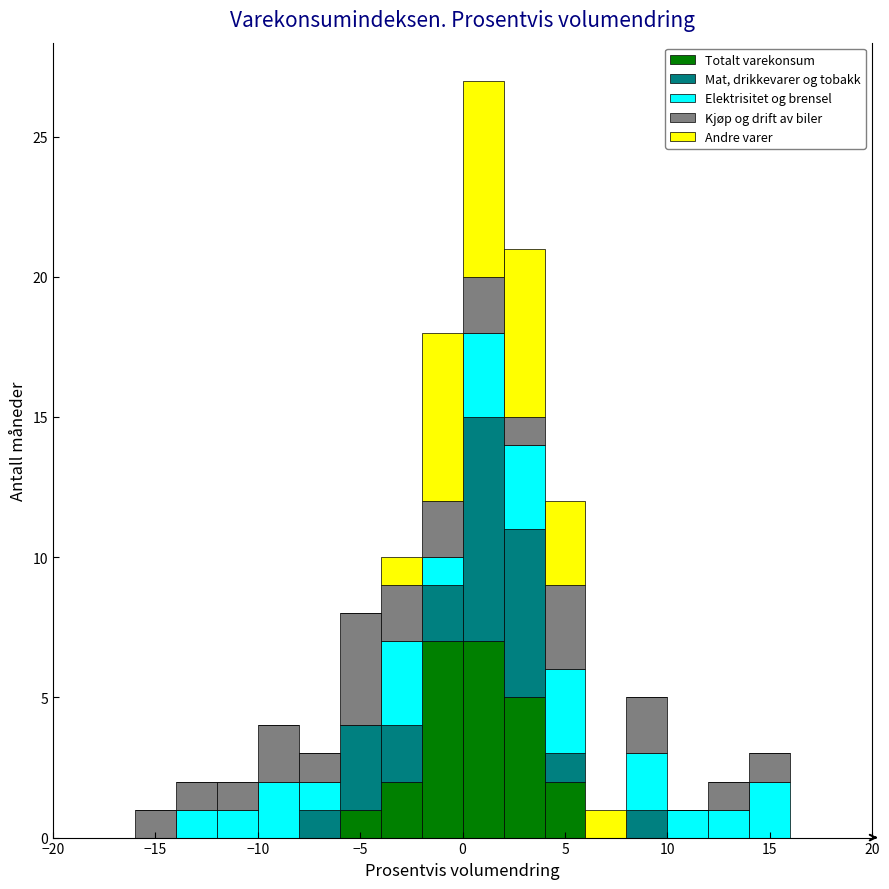

Reading left to right, transcribe this chart: for each stacked bar, give the range it covers on the x-axis and its total height. The values are not printed on the chart, so give them approximately, as read against the axis.

-20 to -18: 0
-18 to -16: 0
-16 to -14: 1
-14 to -12: 2
-12 to -10: 2
-10 to -8: 4
-8 to -6: 3
-6 to -4: 8
-4 to -2: 10
-2 to 0: 18
0 to 2: 27
2 to 4: 21
4 to 6: 12
6 to 8: 1
8 to 10: 5
10 to 12: 1
12 to 14: 2
14 to 16: 3
16 to 18: 0
18 to 20: 0